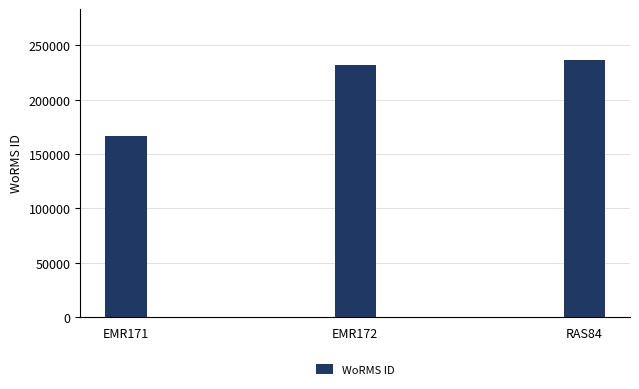

At which label is the value closest to 201413?

EMR172